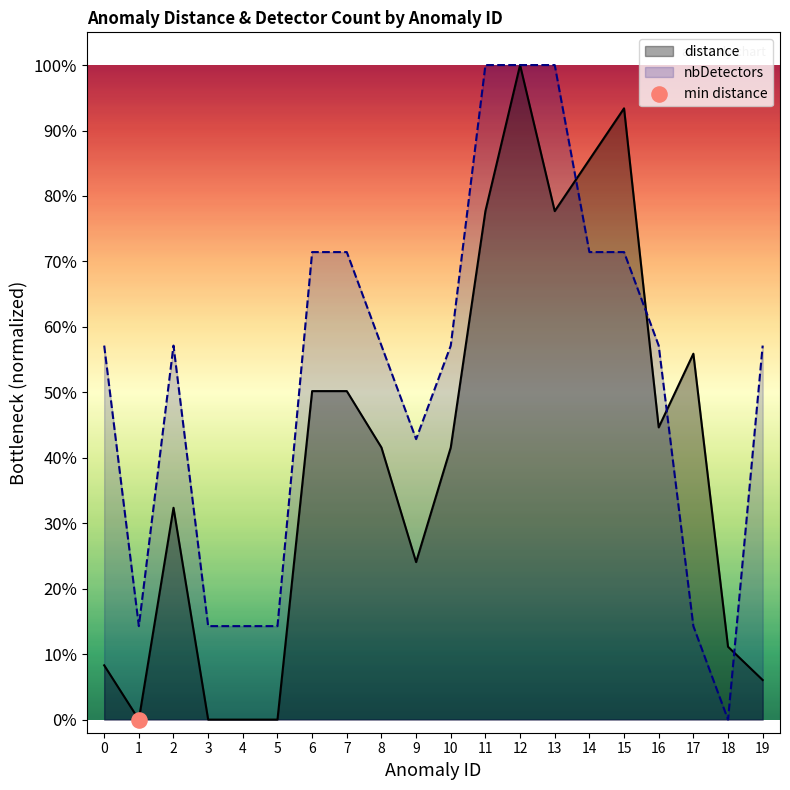

At which category is the sum across all series the highest?

12